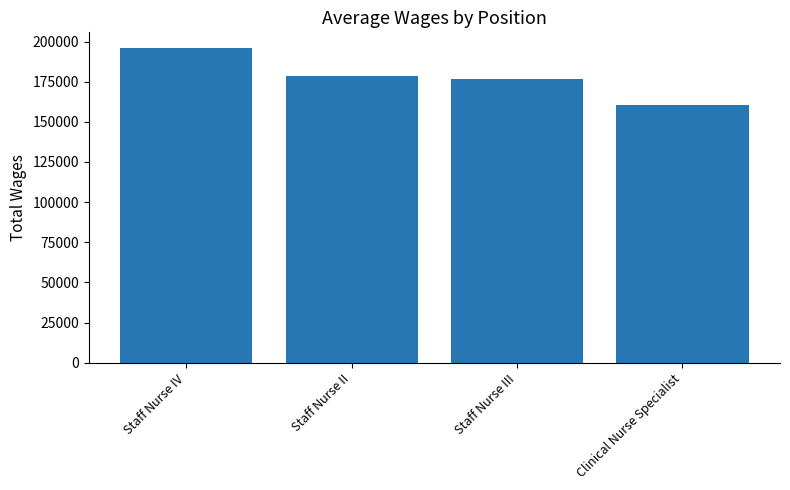

What is the approximate value at Staff Nurse IV?

195928.5